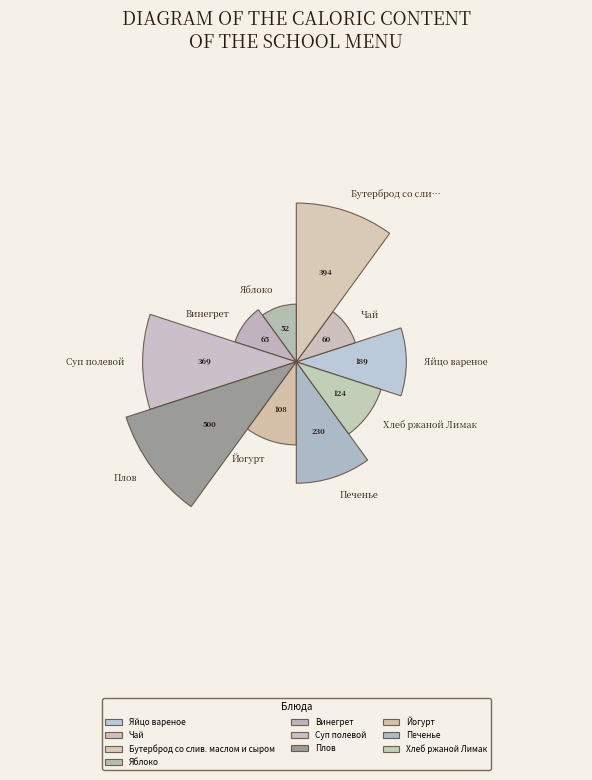

What is the change in value from Чай to Яблоко?

-8.1